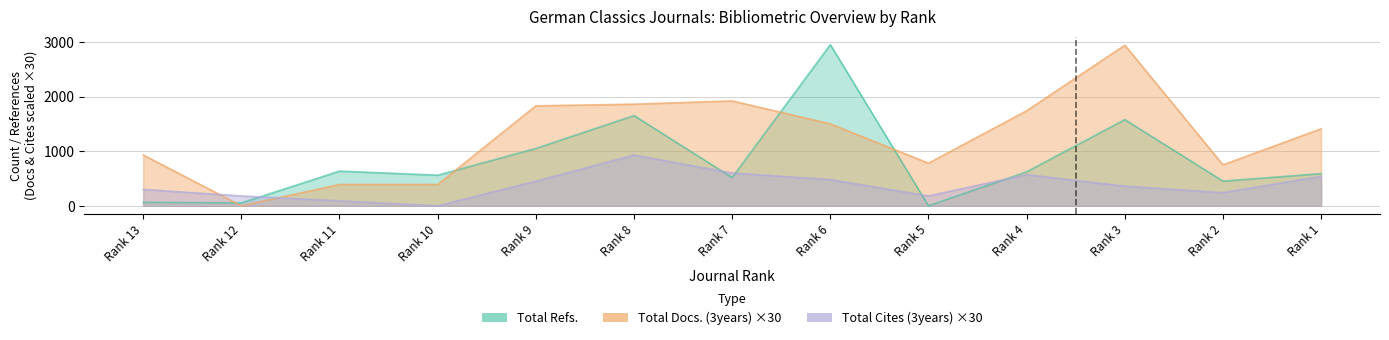

What are all the series names shown in the legend?

Total Docs. (3years), Total Refs., Total Cites (3years)